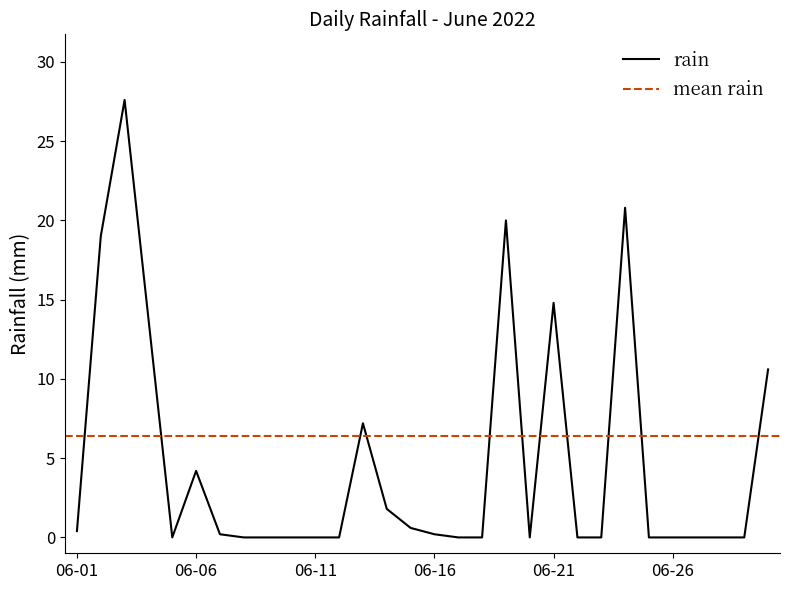

Which category has the lowest value across all series?

2022-06-05